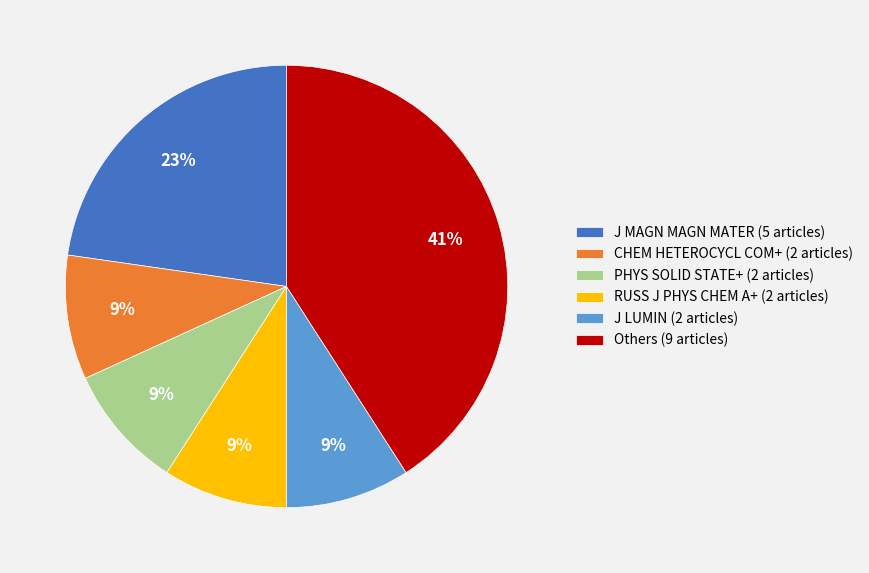

What is the ratio of the value at CHEM HETEROCYCL COM+ (2 articles) to the value at PHYS SOLID STATE+ (2 articles)?

1.0